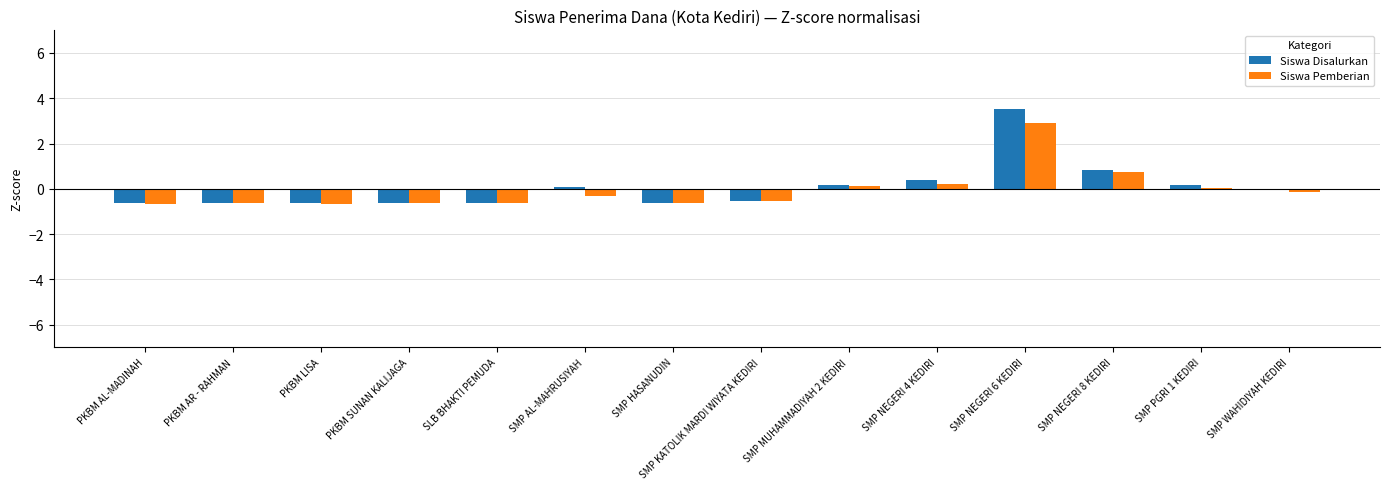

True or false: Siswa Disalurkan has a value of -1.1 at PKBM AL-MADINAH.

False